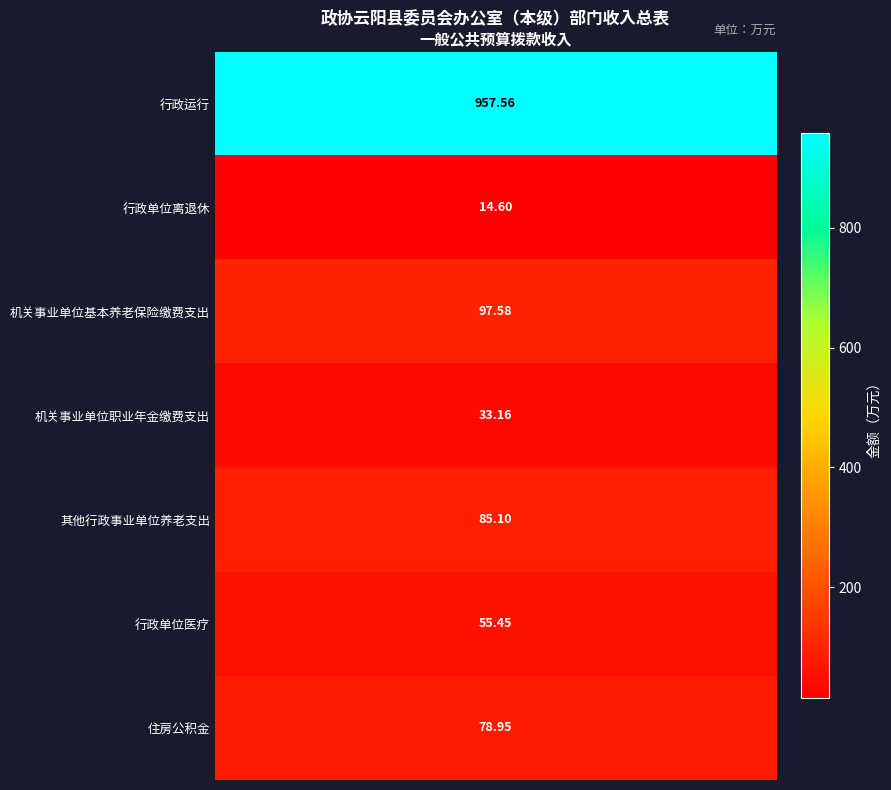

What is the average value of the 一般公共预算拨款收入 series?

188.9